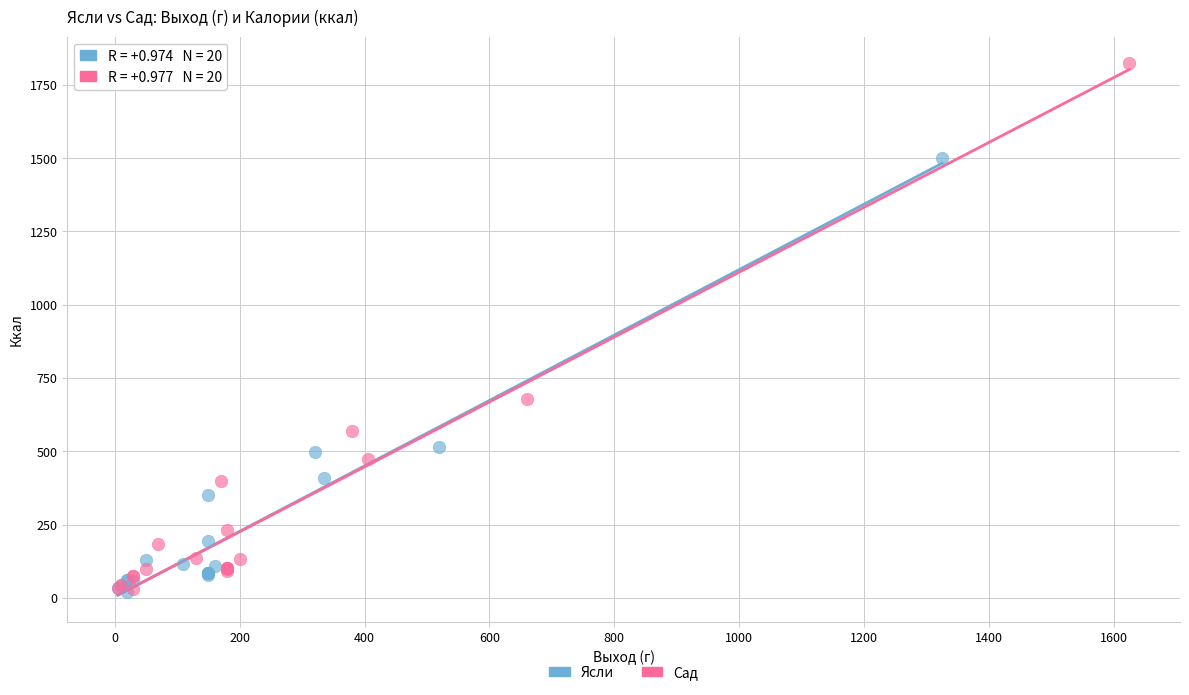

Which series contains the highest Y value?

Сад